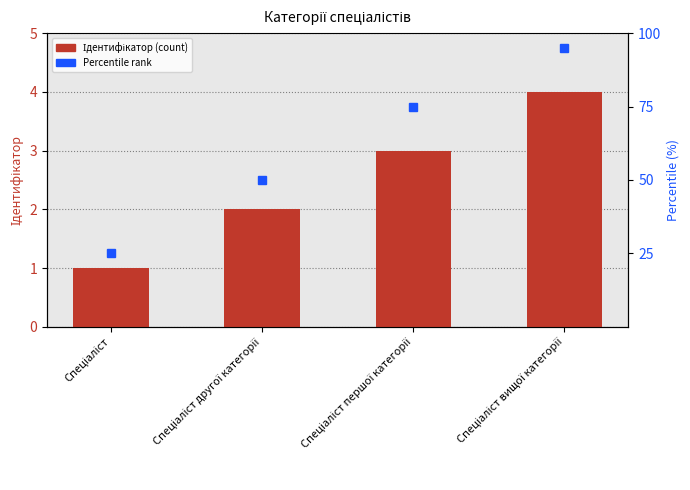

Which has a higher value, Спеціаліст or Спеціаліст вищої категорії?

Спеціаліст вищої категорії